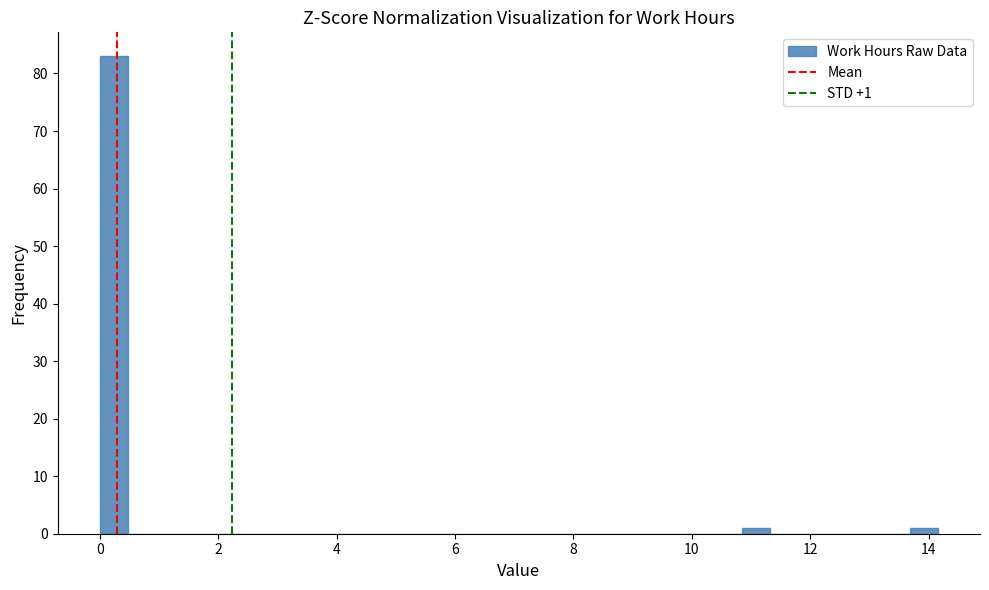

Read against the x-axis, roughly where is the centre of the tallest bar?

0.2